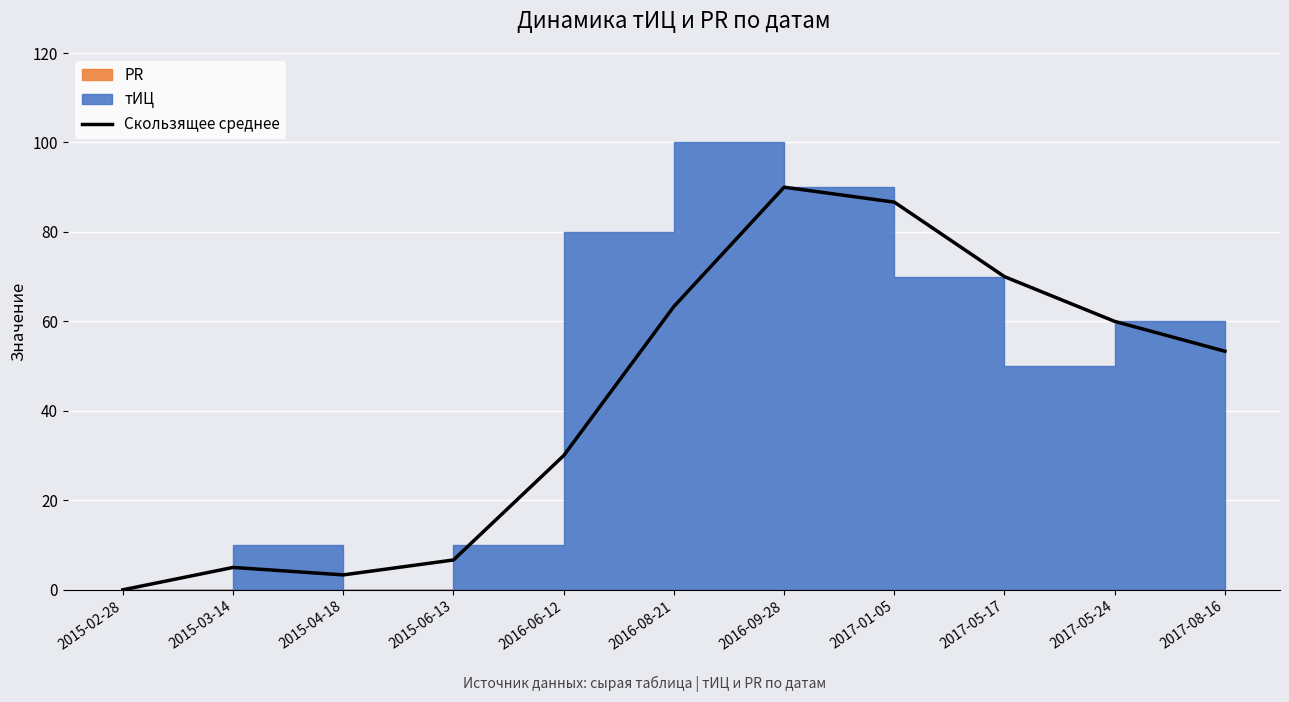

Which label corresponds to the largest value in the chart?

2016-09-28